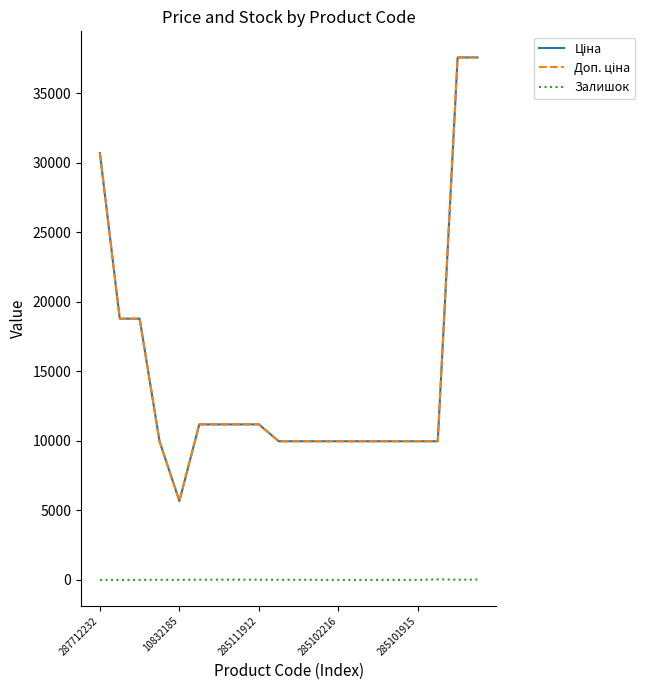

Does the chart display data point markers on the line(s)?

No